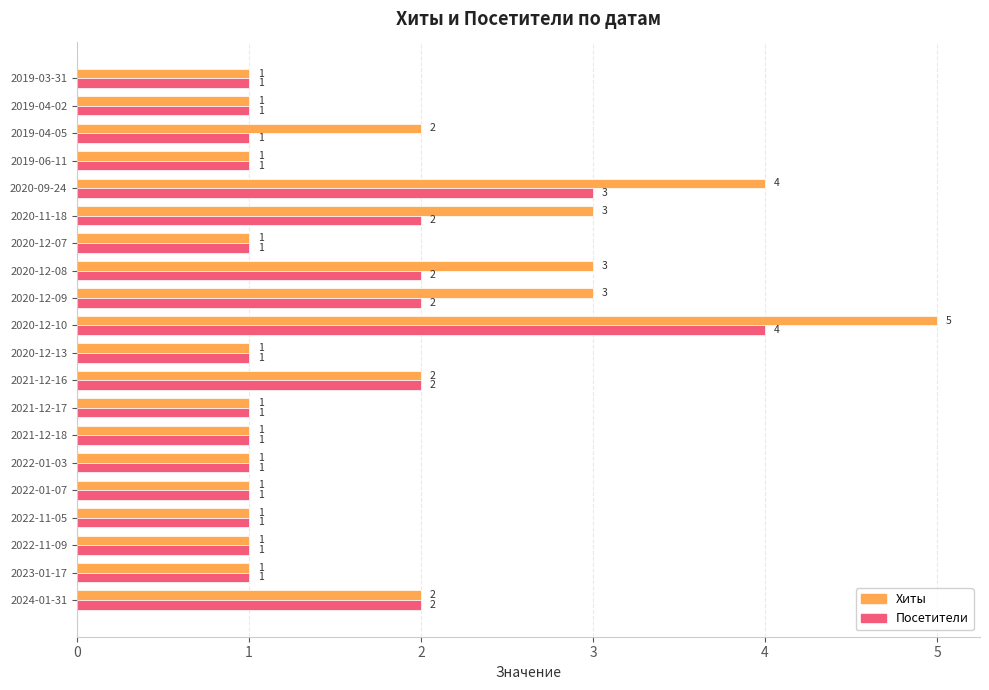

At which category is the sum across all series the highest?

2020-12-10